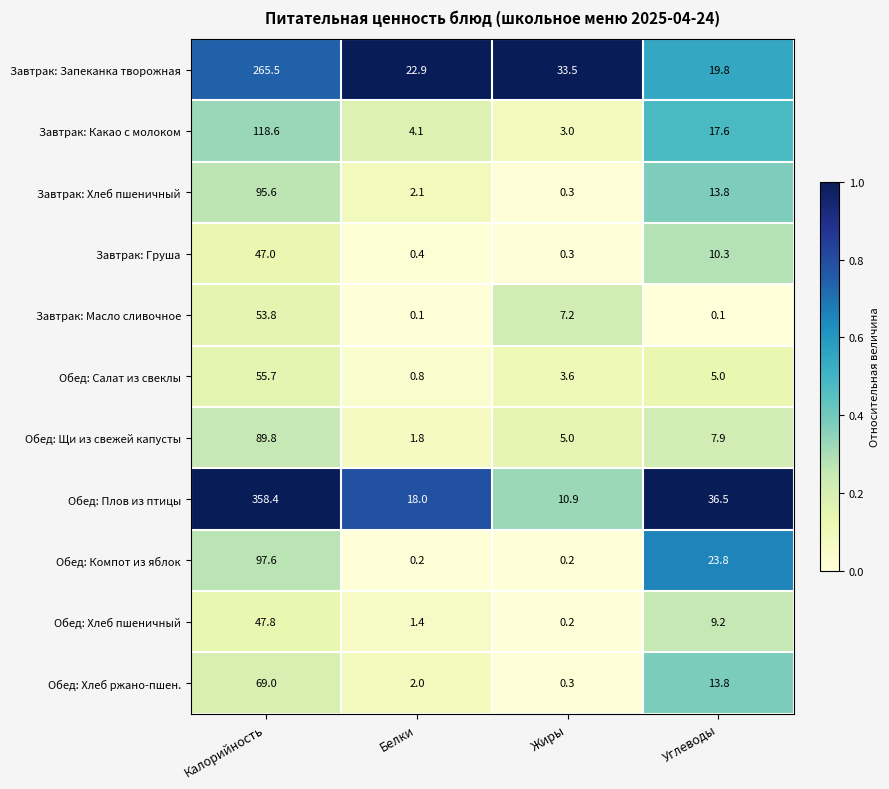

Is it true that Завтрак: Хлеб пшеничный equals 0.3 at Жиры?

True